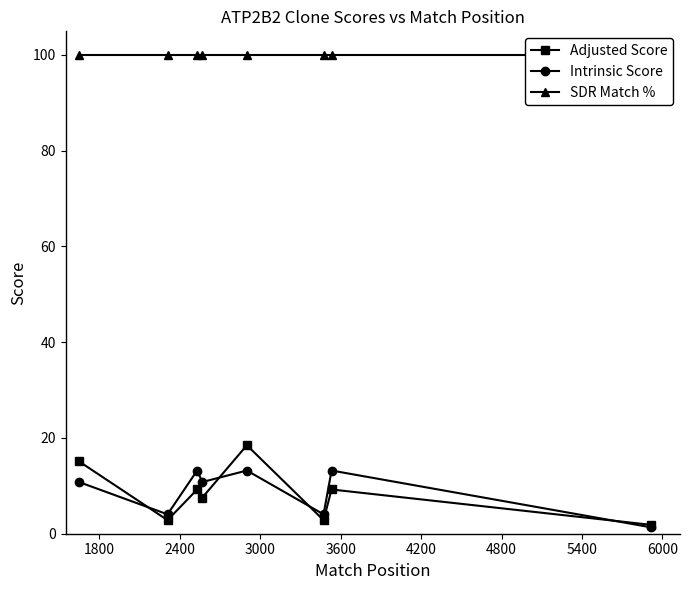

True or false: Adjusted Score has more than 2 points higher than both neighbors.

True